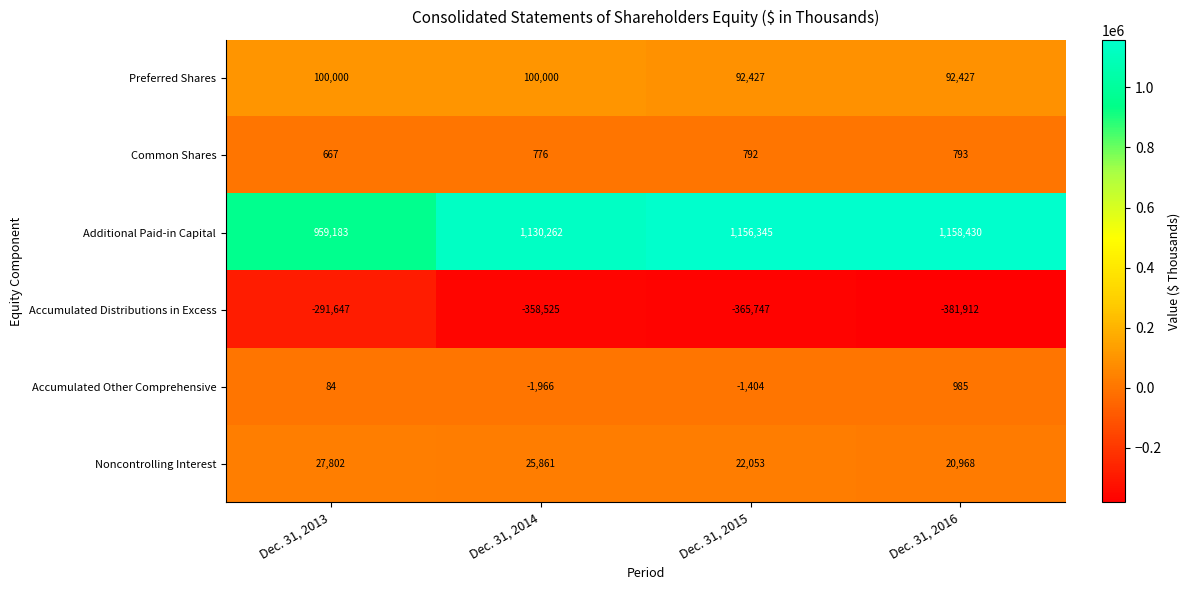

Is the value of Additional Paid-in Capital at Dec. 31, 2016 greater than the value of Preferred Shares at Dec. 31, 2014?

Yes